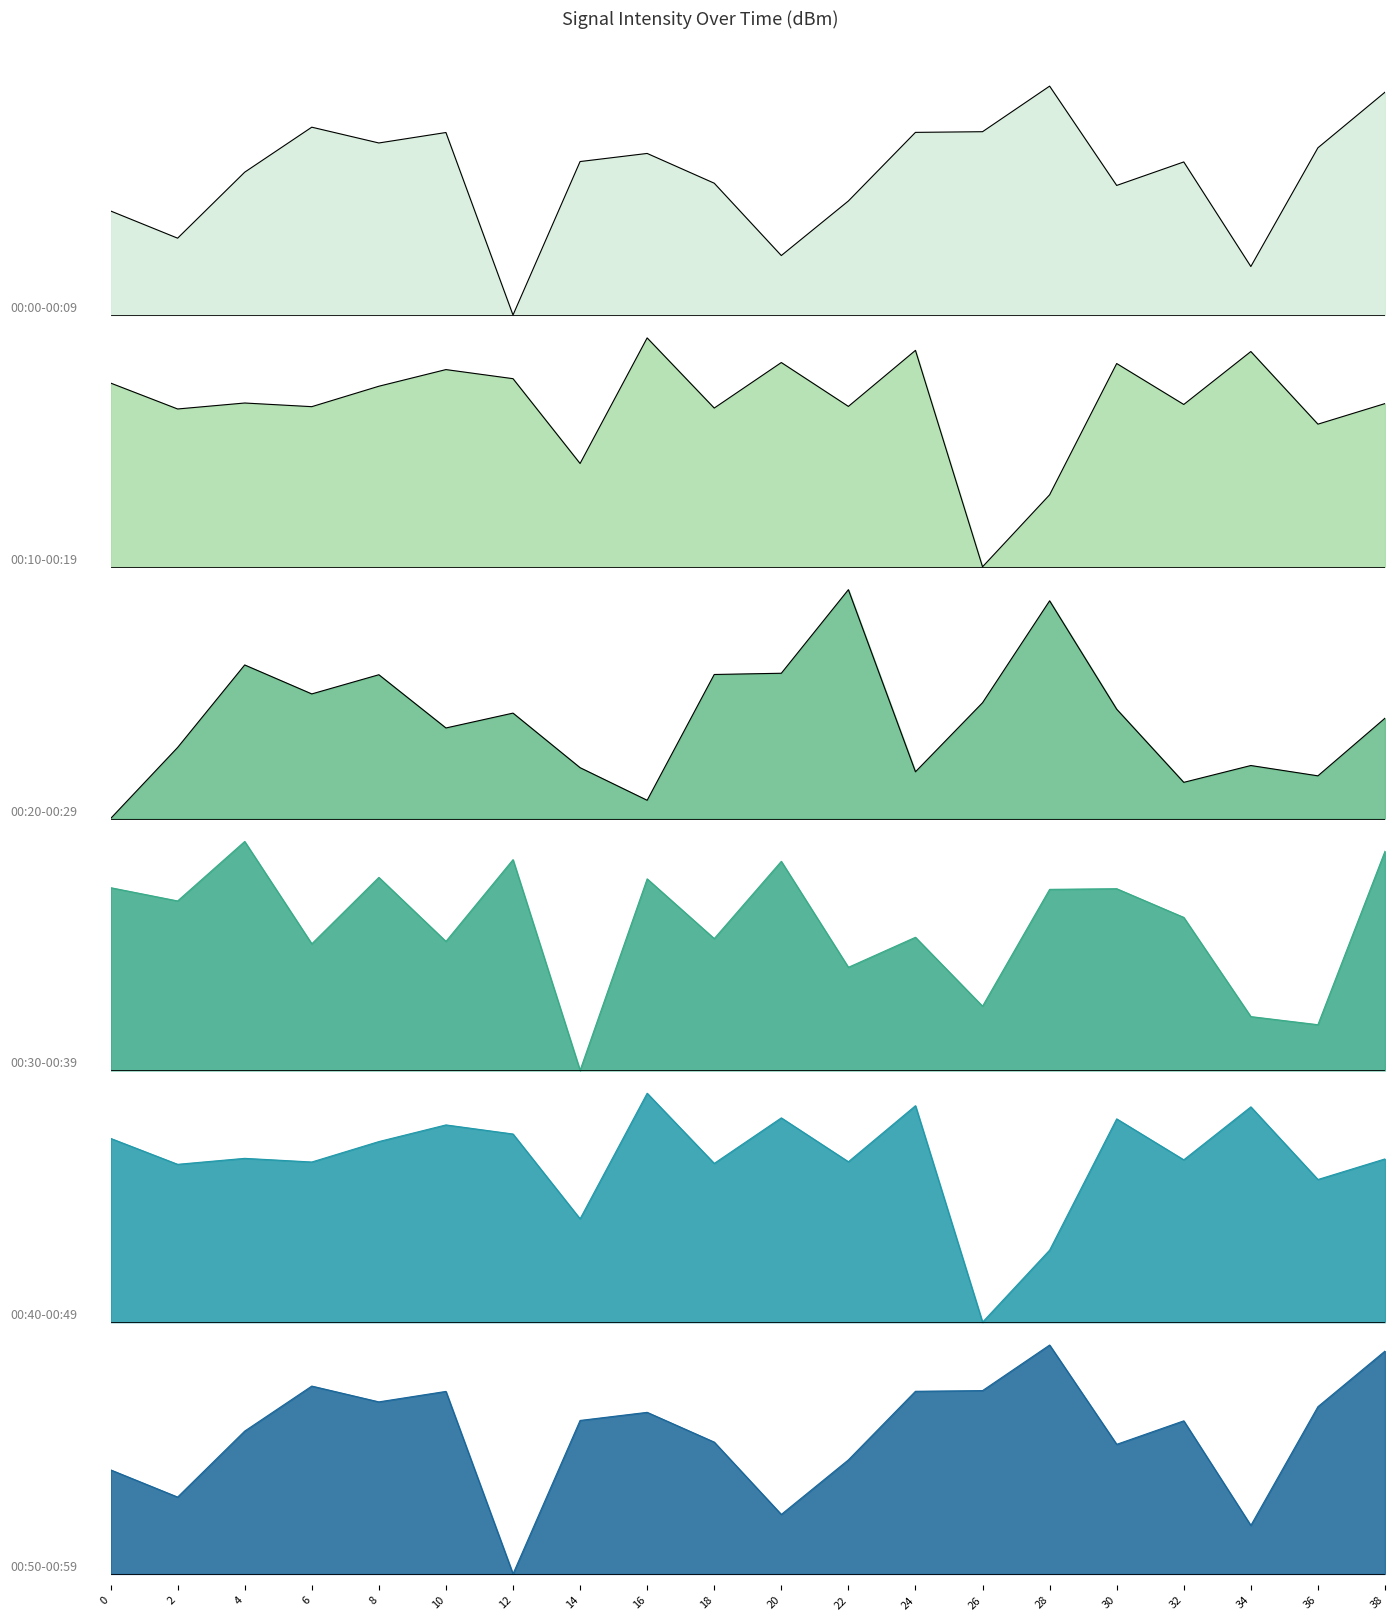

What is the difference between the 00:30-00:39 values at 38 and 20?

1.0